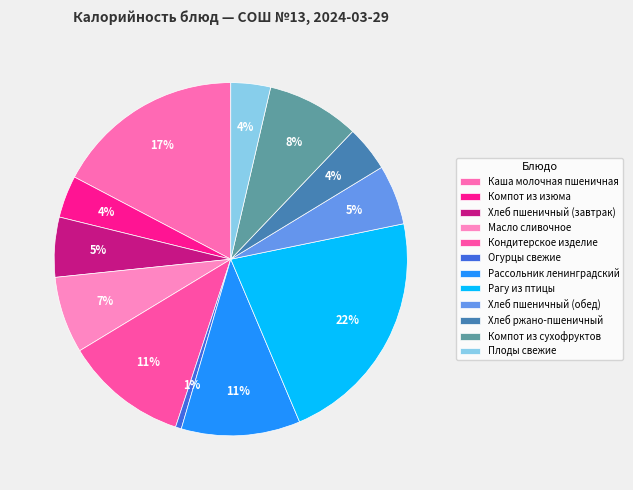

What is the change in value from Огурцы свежие to Рагу из птицы?

+276